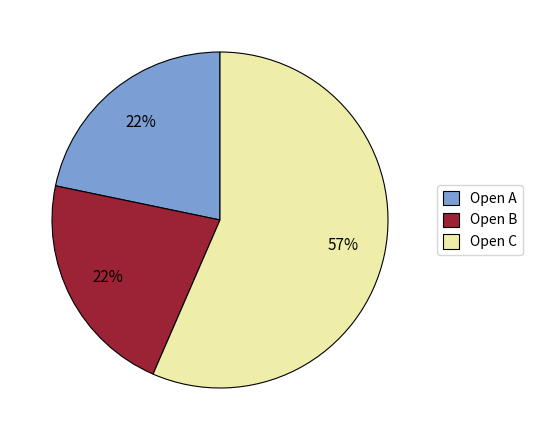

Is the sum of Open B and Open A greater than half?

No